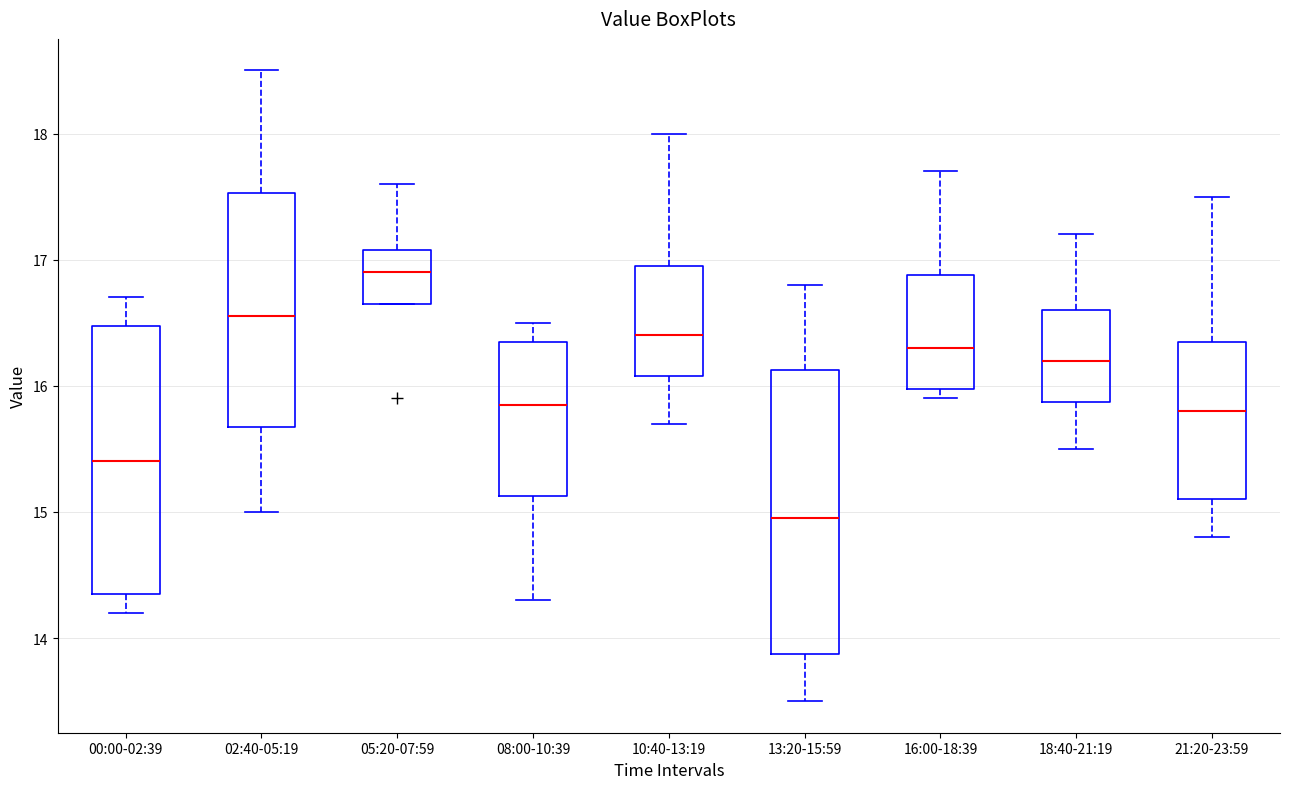

Reading left to right, transcribe this box plot: for each box, give where its median line is, the range the box spans, and where its two whiskers end, as read against the y-axis. The values are not printed on the chart, so give them approximately, as read against the axis.

00:00-02:39: median 15.4, box 14.4 to 16.5, whiskers 14.2 to 16.7
02:40-05:19: median 16.6, box 15.7 to 17.5, whiskers 15.0 to 18.5
05:20-07:59: median 16.9, box 16.7 to 17.1, whiskers 16.7 to 17.6
08:00-10:39: median 15.9, box 15.1 to 16.4, whiskers 14.3 to 16.5
10:40-13:19: median 16.4, box 16.1 to 17.0, whiskers 15.7 to 18.0
13:20-15:59: median 15.0, box 13.9 to 16.1, whiskers 13.5 to 16.8
16:00-18:39: median 16.3, box 16.0 to 16.9, whiskers 15.9 to 17.7
18:40-21:19: median 16.2, box 15.9 to 16.6, whiskers 15.5 to 17.2
21:20-23:59: median 15.8, box 15.1 to 16.4, whiskers 14.8 to 17.5